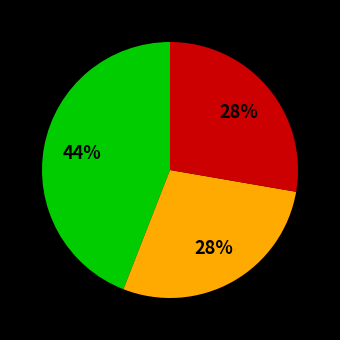

Is there a majority slice in this chart?

No